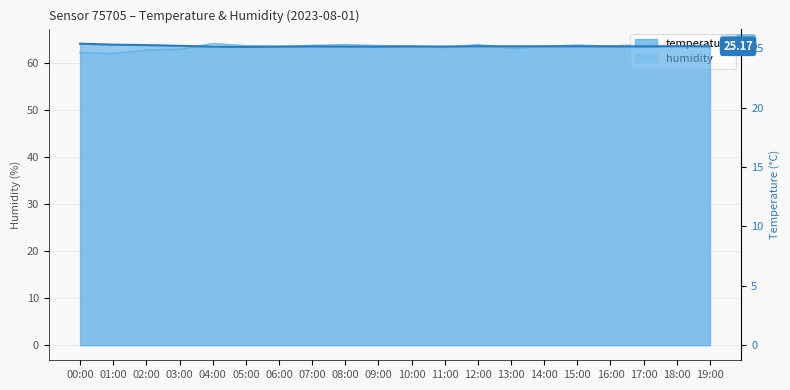

True or false: humidity and temperature intersect in this chart.

False